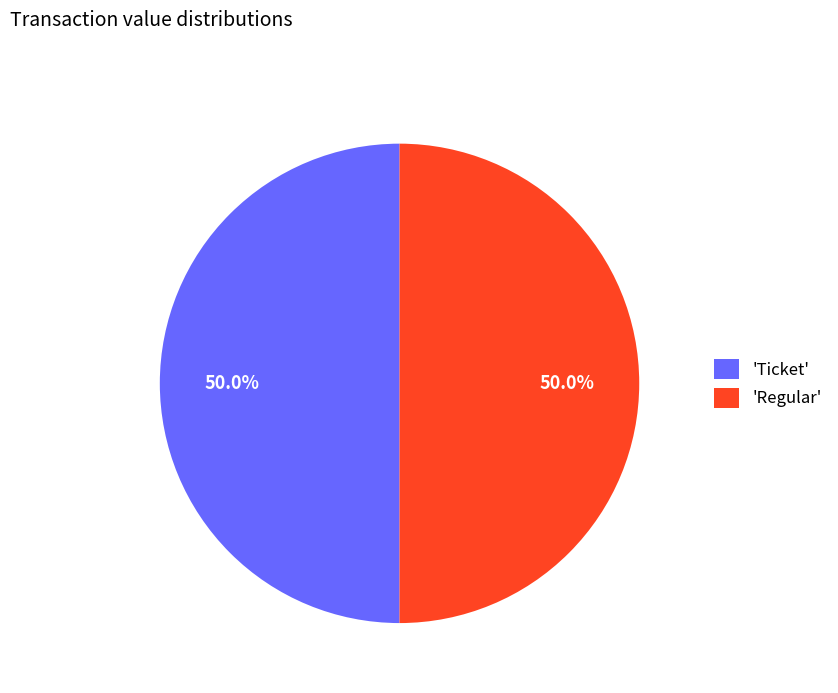

Approximately how many times larger is the value at 'Ticket' compared to 'Regular'?

1.0